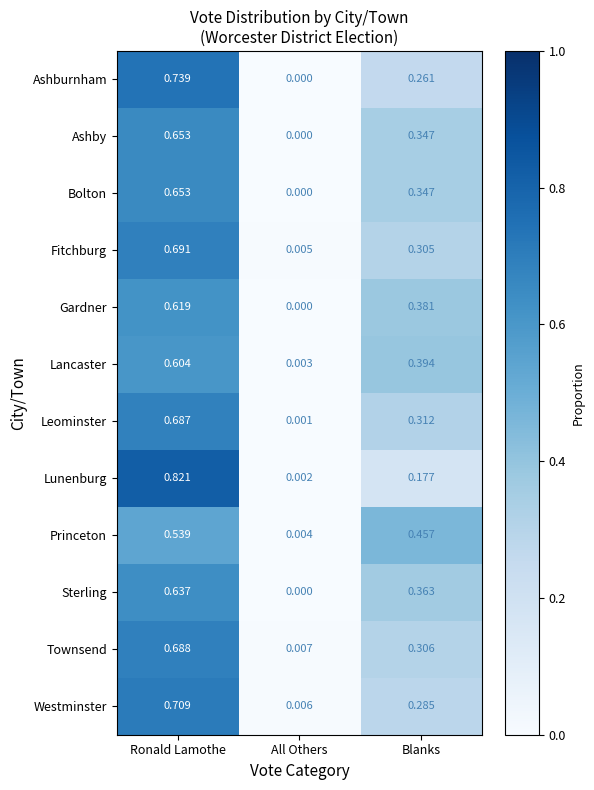

Count the number of data series in this chart.

12